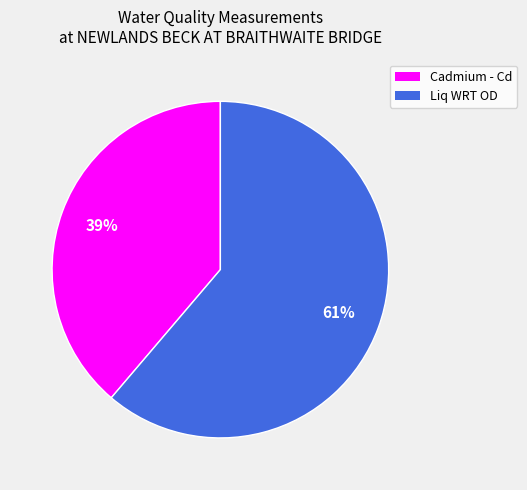

To the nearest percent, what is the average slice percentage?

50%